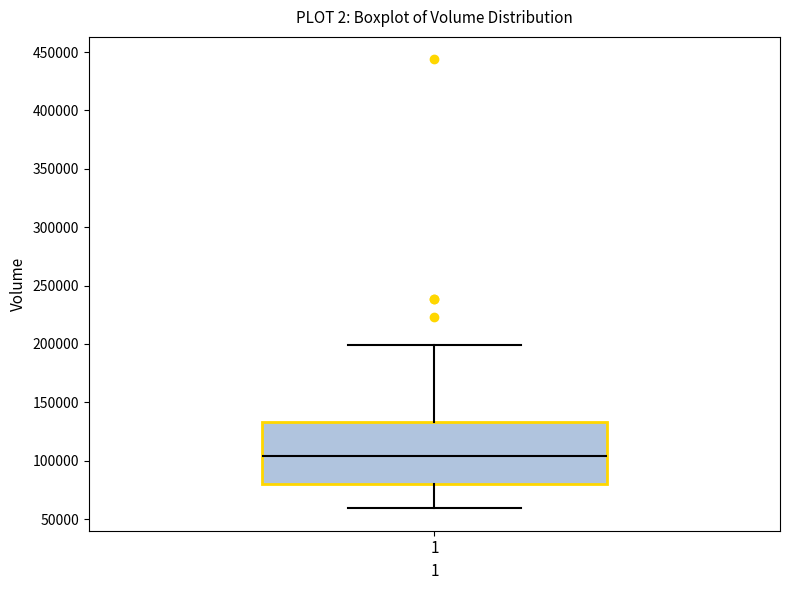

Transcribe this box plot: give where the median line is, the range the box spans, and where the two whiskers end, as read against the y-axis. The values are not printed on the chart, so give them approximately, as read against the axis.

median 105000, box 80000 to 135000, whiskers 60000 to 200000